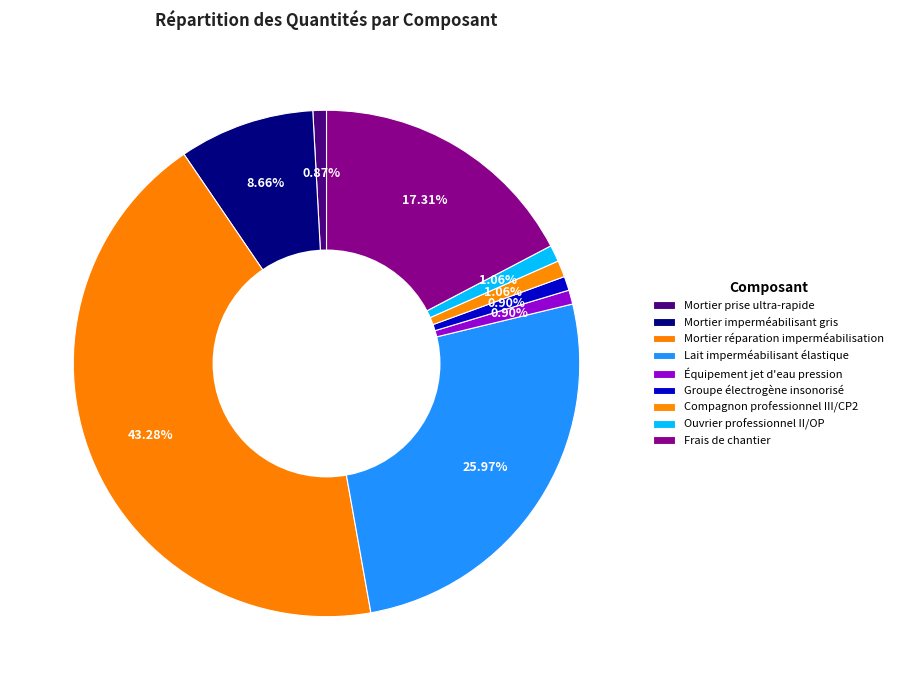

Rank the categories by value from highest to lowest.

Mortier réparation imperméabilisation, Lait imperméabilisant élastique, Frais de chantier, Mortier imperméabilisant gris, Compagnon professionnel III/CP2, Ouvrier professionnel II/OP, Équipement jet d'eau pression, Groupe électrogène insonorisé, Mortier prise ultra-rapide